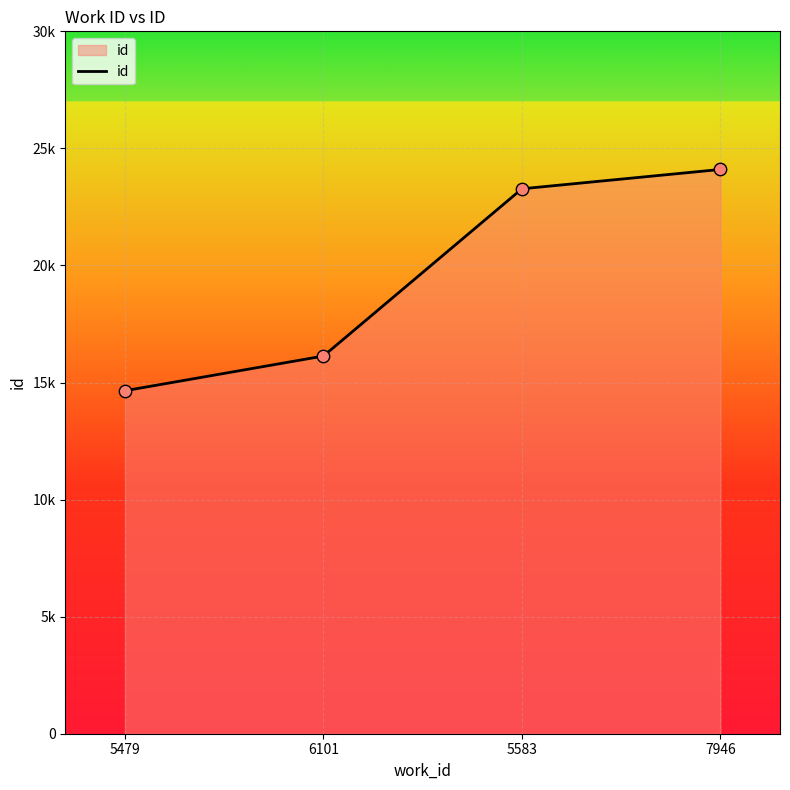

Is this an area chart (filled region under the line)?

Yes